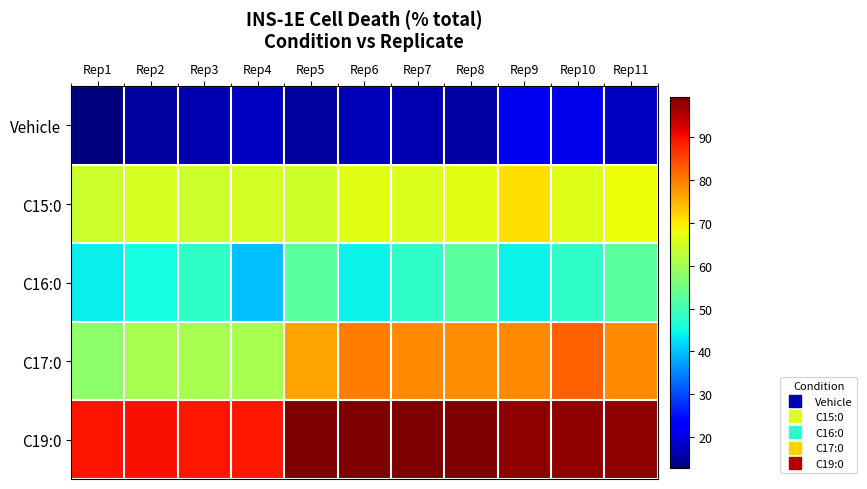

At how many categories does at least one series exceed 35?

11